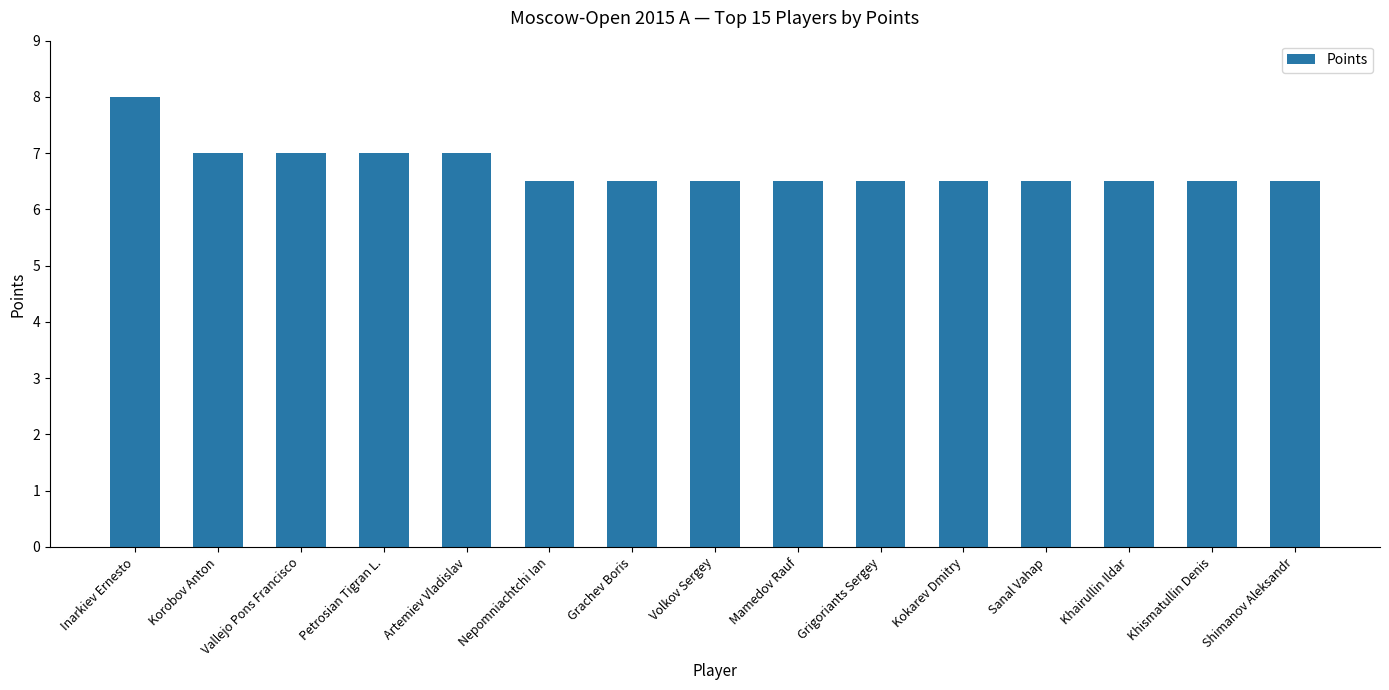

What is the value of the 8th bar from the left?

6.5